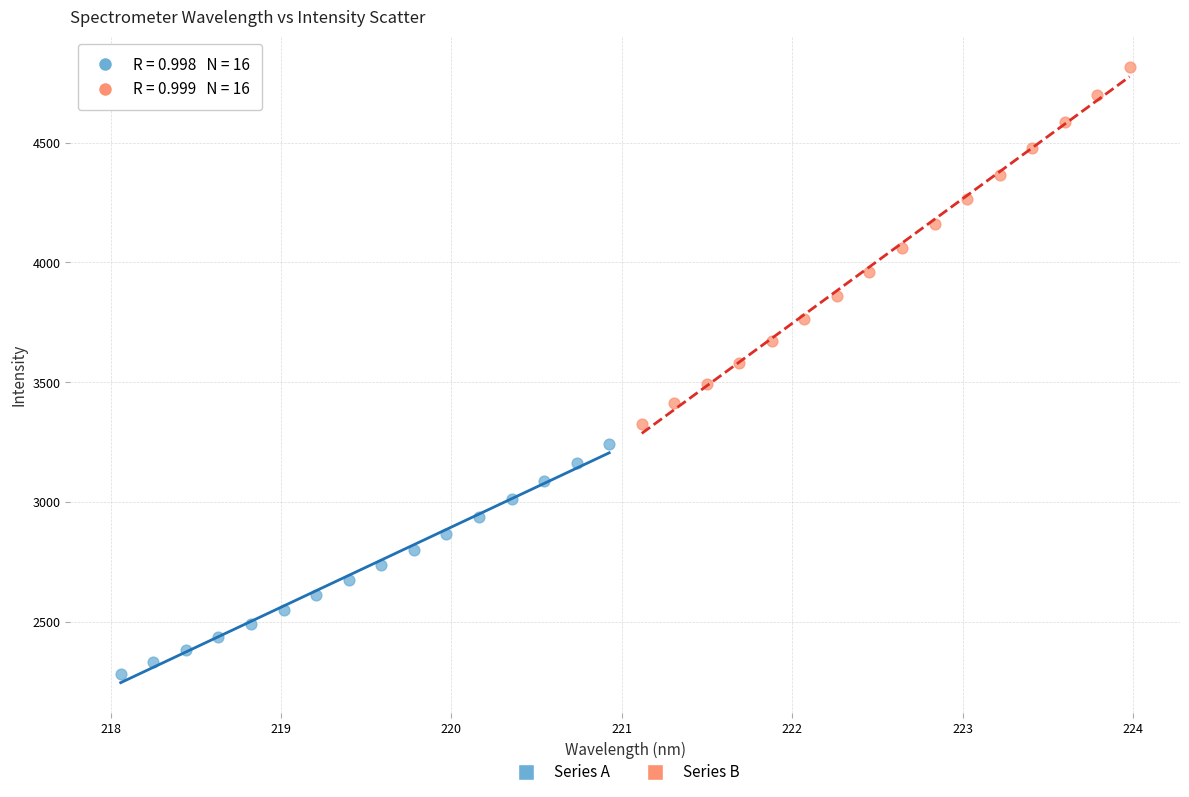

What are all the series names shown in the legend?

Series A, Series B